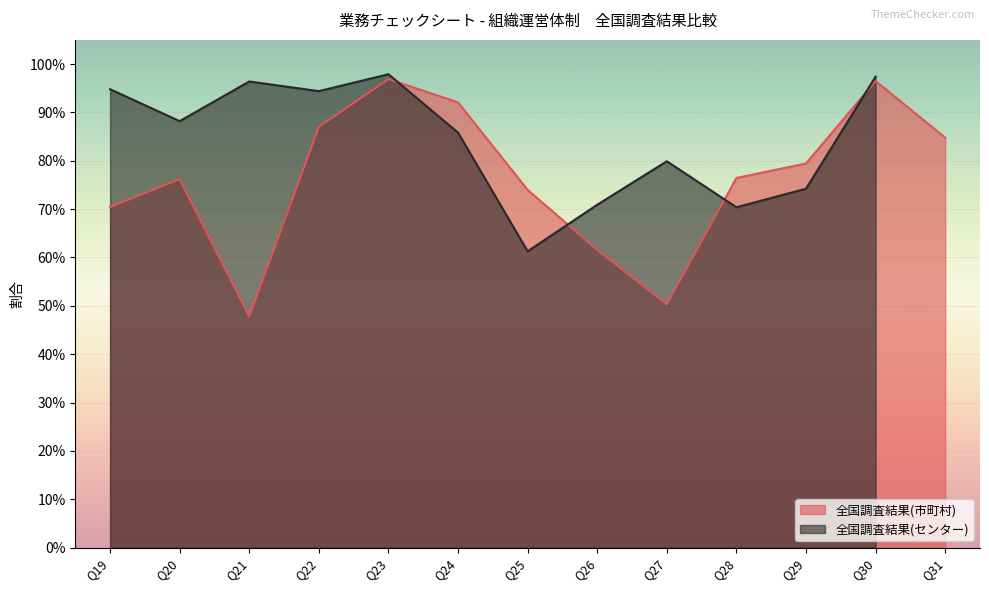

Reading right to left, transcribe all the data shown in this chart.

0.8	1.0	0.8	0.8	0.5	0.6	0.7	0.9	1.0	0.9	0.5	0.8	0.7